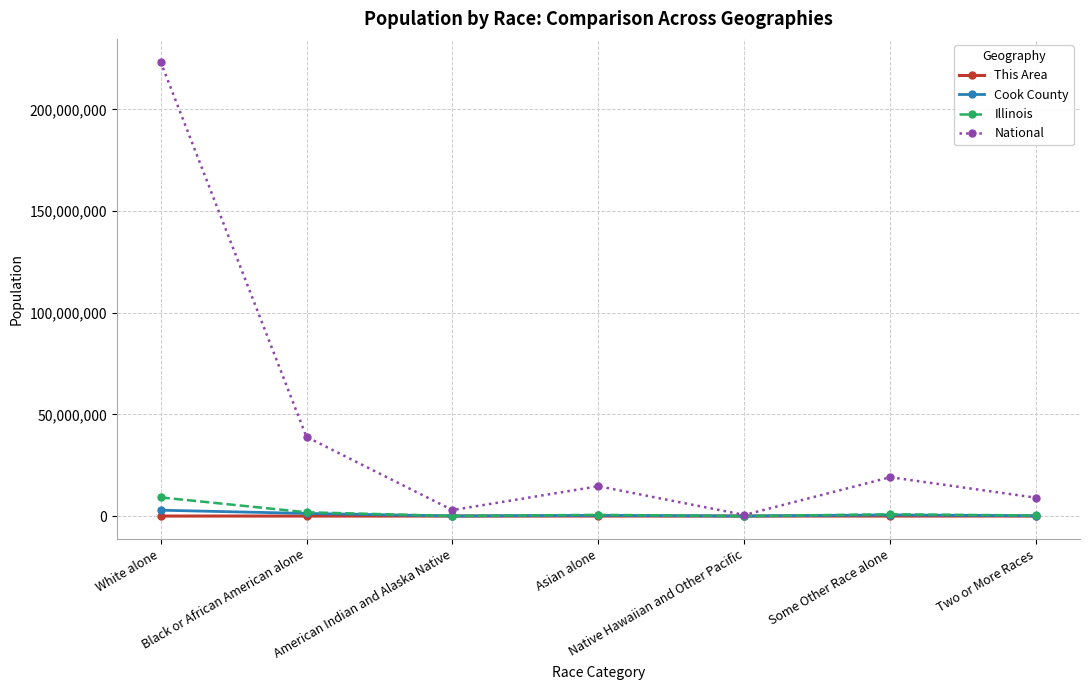

Count the number of data series in this chart.

4